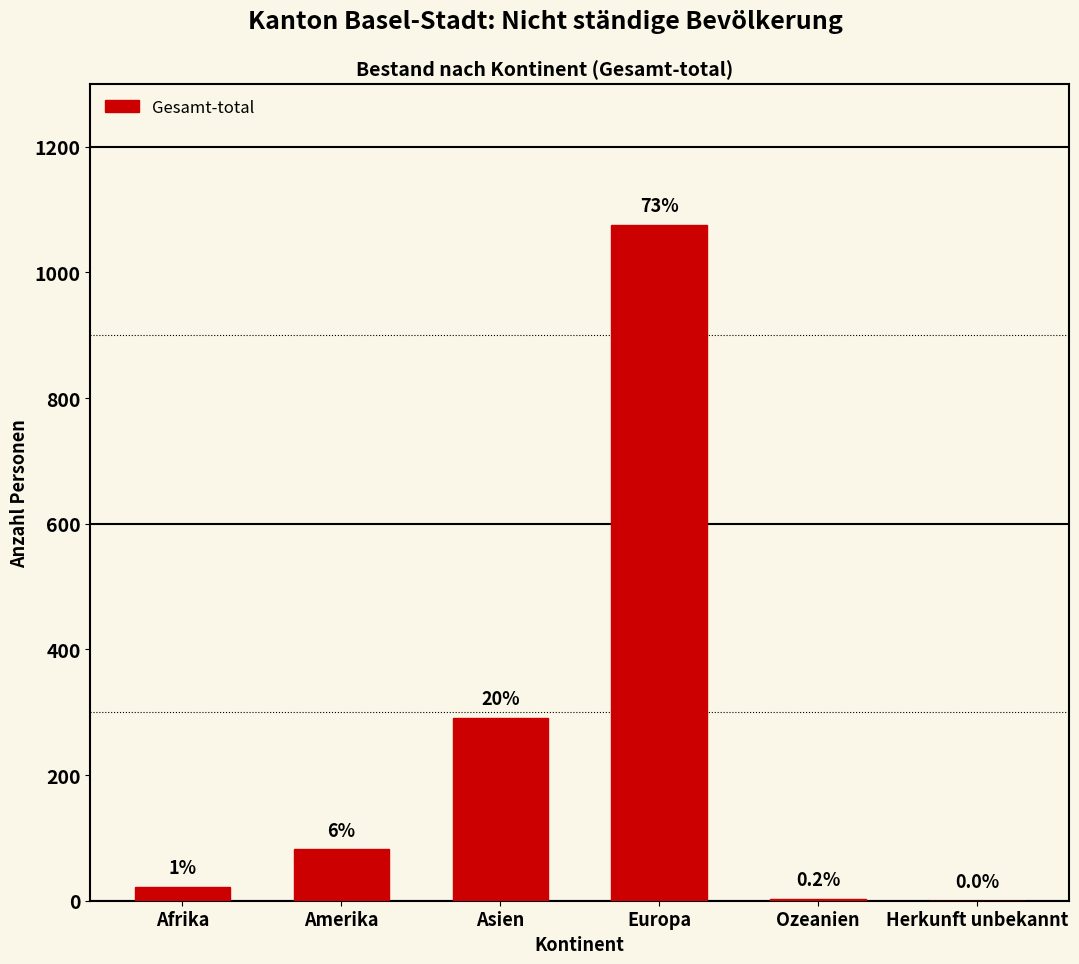

Are the bars horizontal?

No